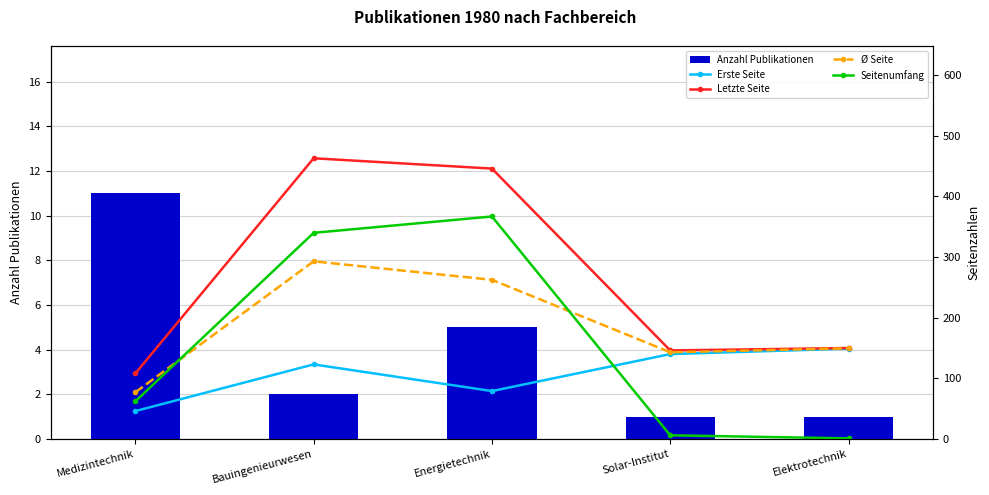

What is the value of the Erste Seite bar at the 1st from the left?

46.0